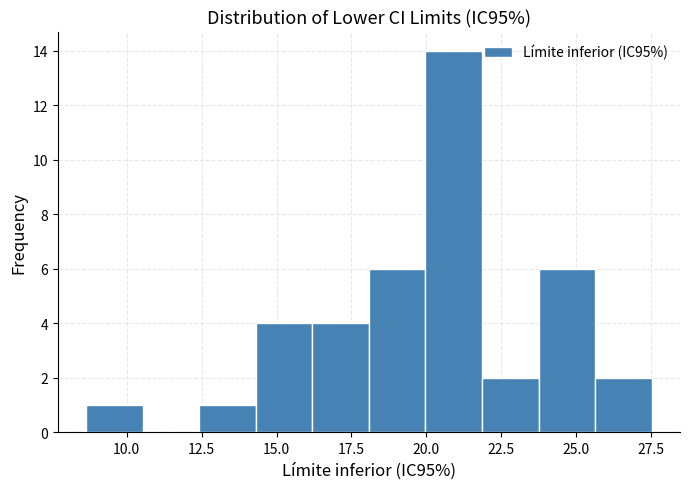

Read against the x-axis, roughly where is the centre of the tallest bar?

21.0